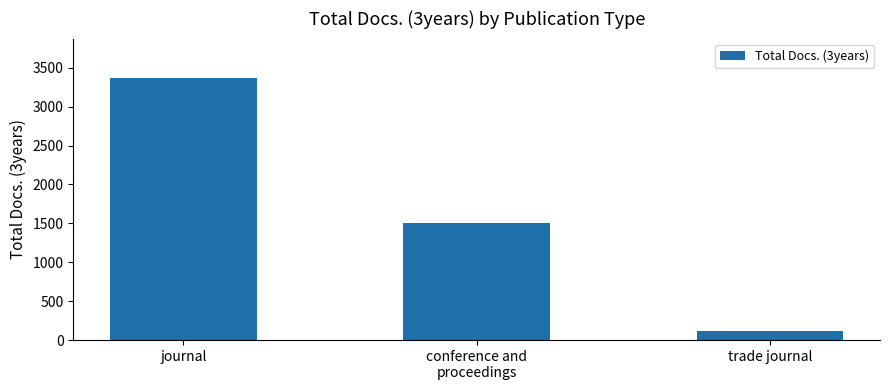

What is the change in value from journal to trade journal?

-3249